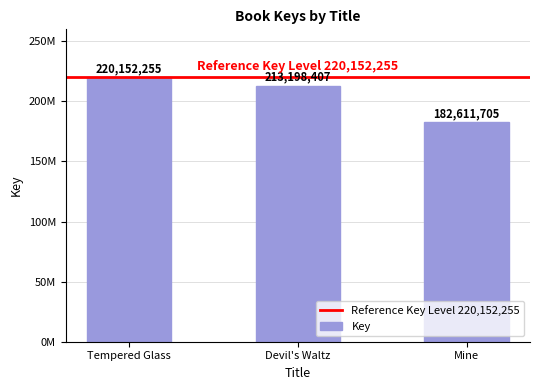

True or false: the data shows 305546092 at Mine.

False